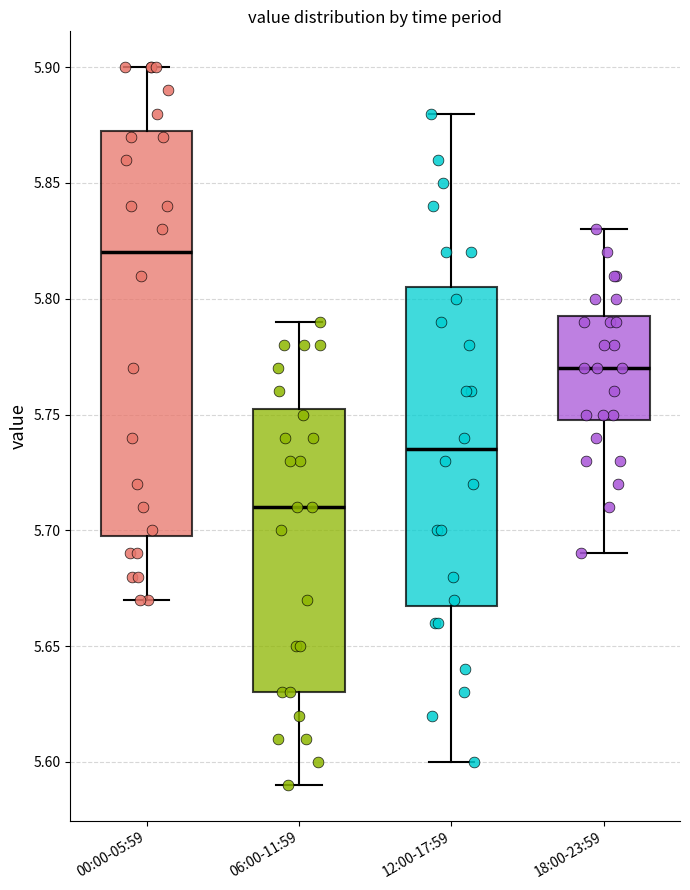

Reading left to right, transcribe this box plot: for each box, give where its median line is, the range the box spans, and where its two whiskers end, as read against the y-axis. The values are not printed on the chart, so give them approximately, as read against the axis.

00:00-05:59: median 5.820, box 5.700 to 5.875, whiskers 5.670 to 5.900
06:00-11:59: median 5.710, box 5.630 to 5.755, whiskers 5.590 to 5.790
12:00-17:59: median 5.735, box 5.670 to 5.805, whiskers 5.600 to 5.880
18:00-23:59: median 5.770, box 5.750 to 5.795, whiskers 5.690 to 5.830